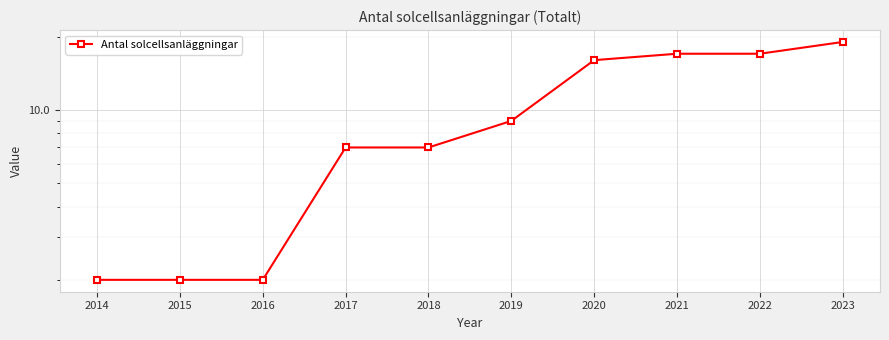

What is the ratio of the value at 2018 to the value at 2021?

0.4